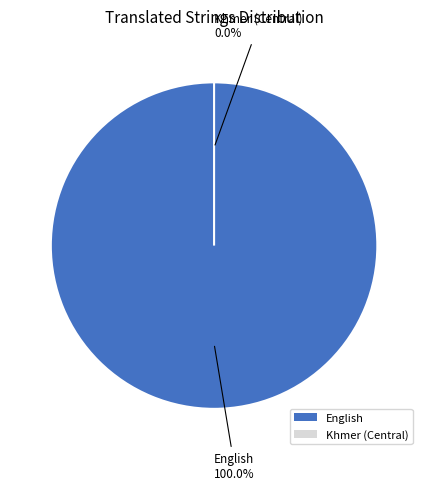

How many slices are in this pie chart?

2